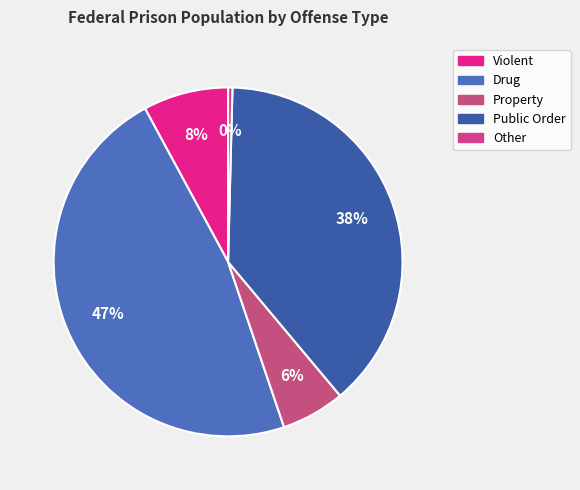

Is Other the majority of the pie?

No